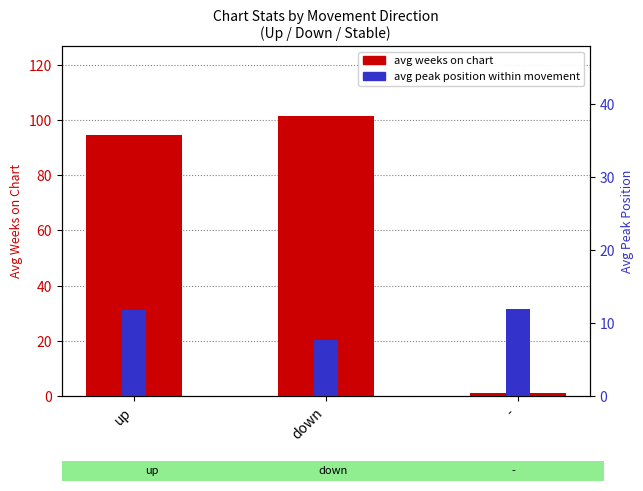

Rank the series by their average value, from lowest to highest.

avg peak position within movement, avg weeks on chart